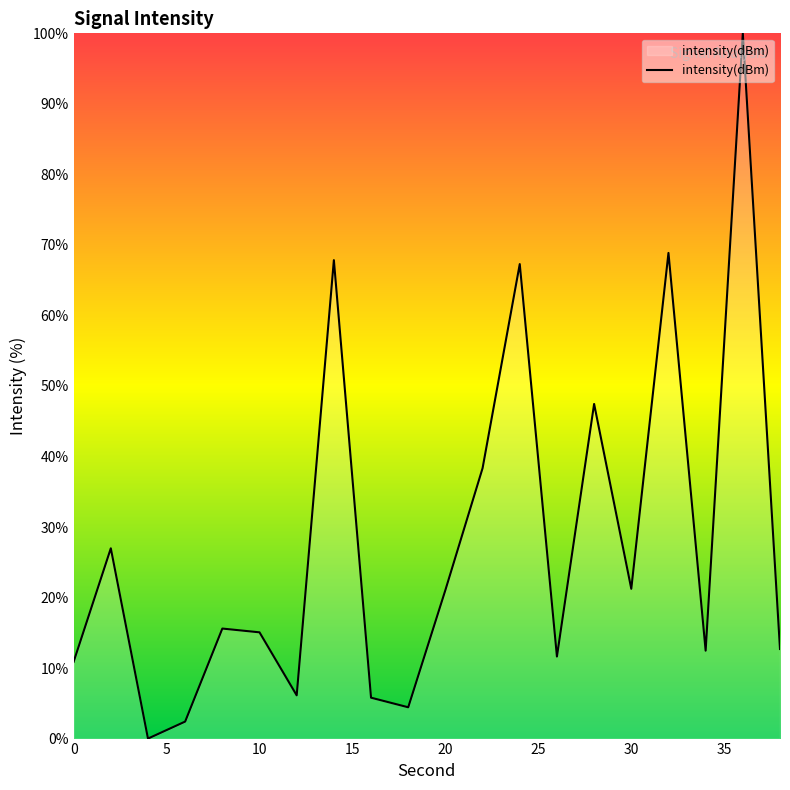

What is the difference between the maximum and minimum values?

100.0